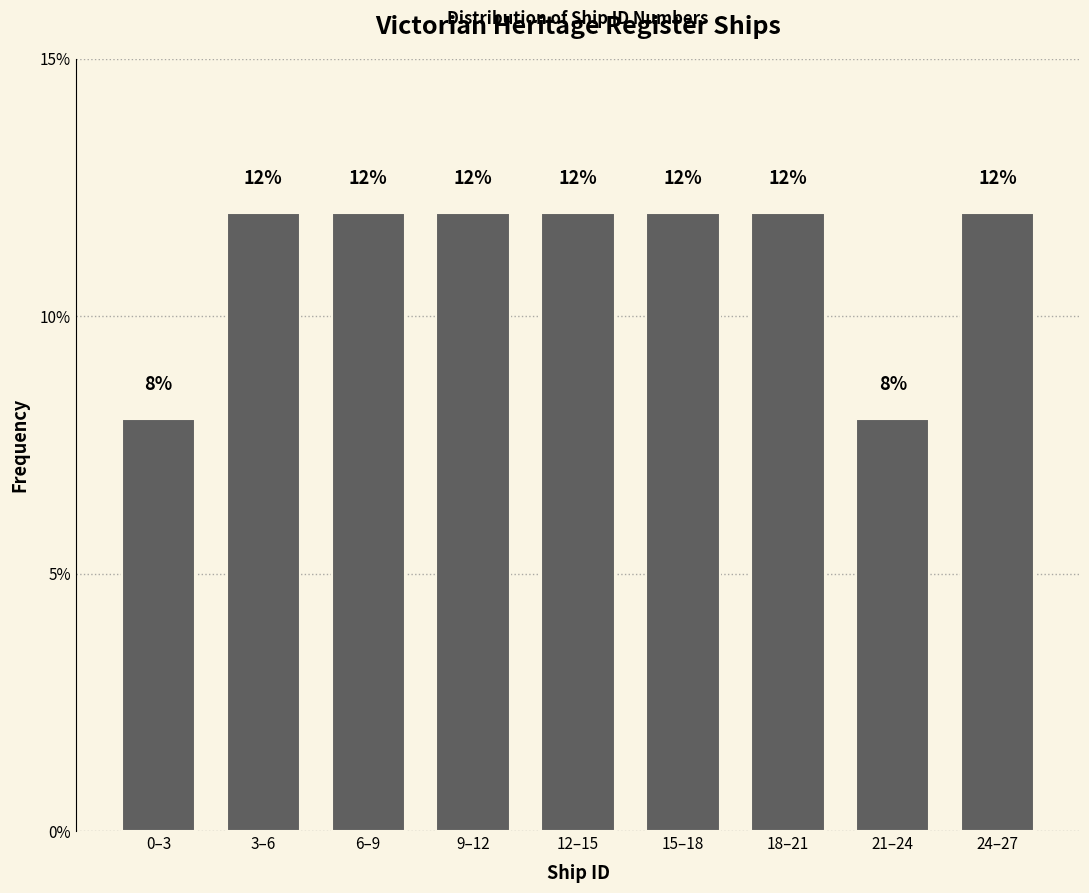

Are the bars horizontal?

No